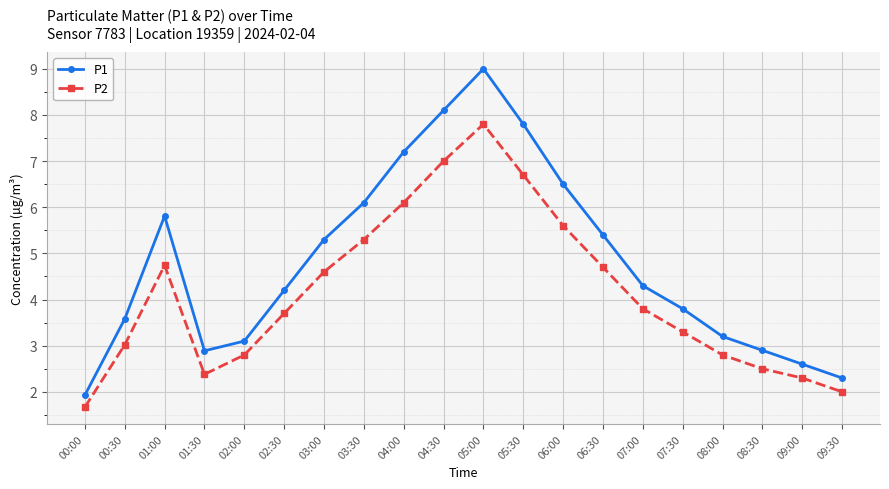

How many interior local peaks does the P2 series have?

2